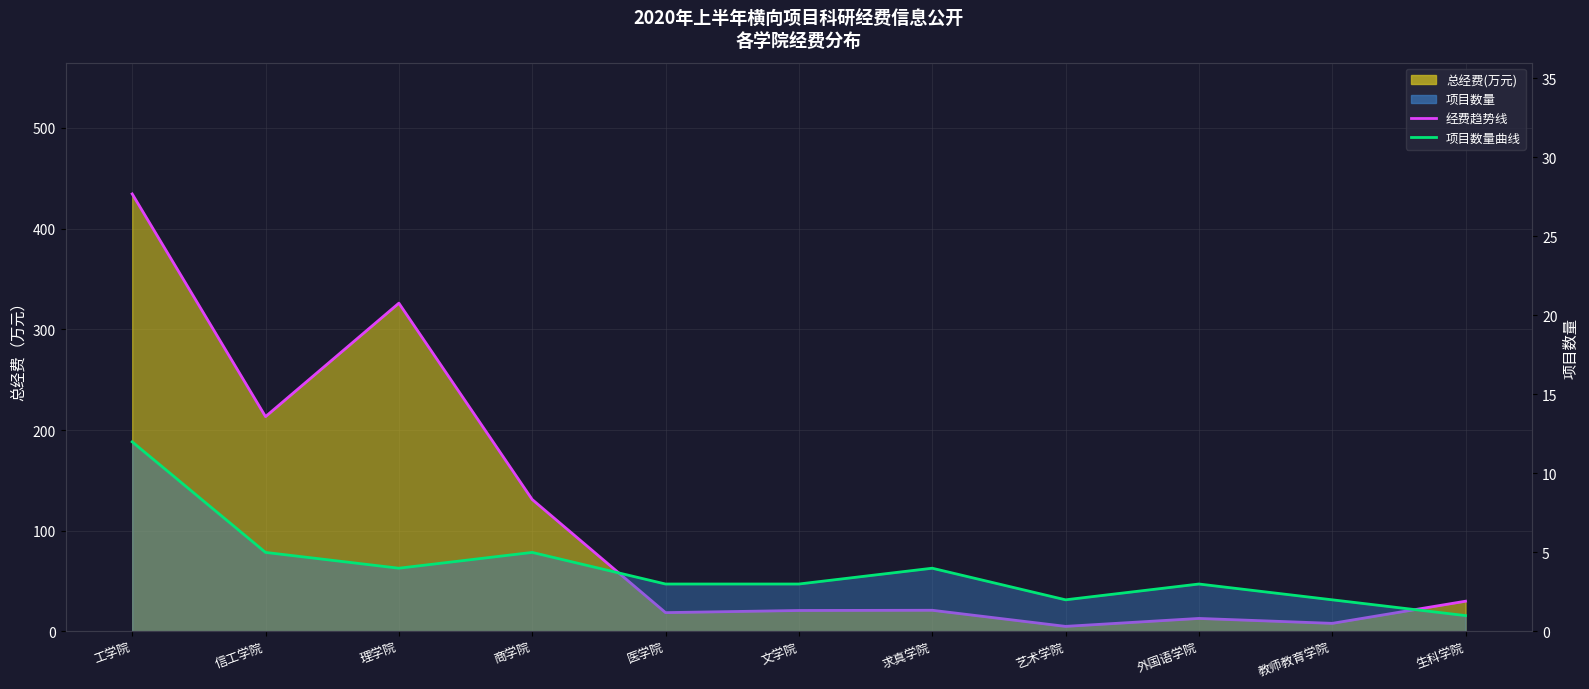

True or false: 经费月均线 and 项目数量曲线 cross at least once.

False